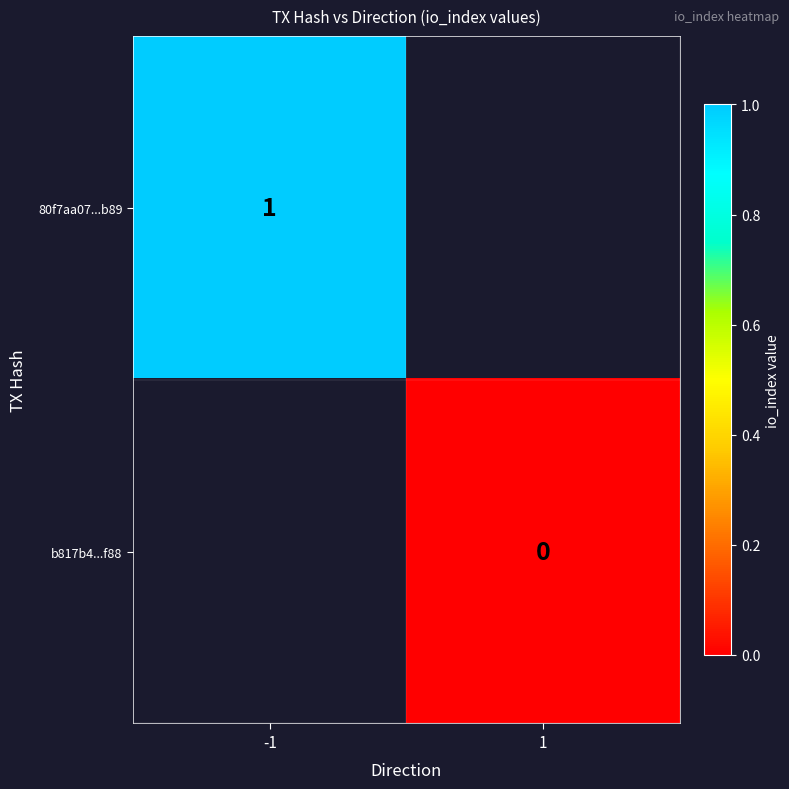

The value of 80f7aa07...b89 at -1 is 0. True or false?

False